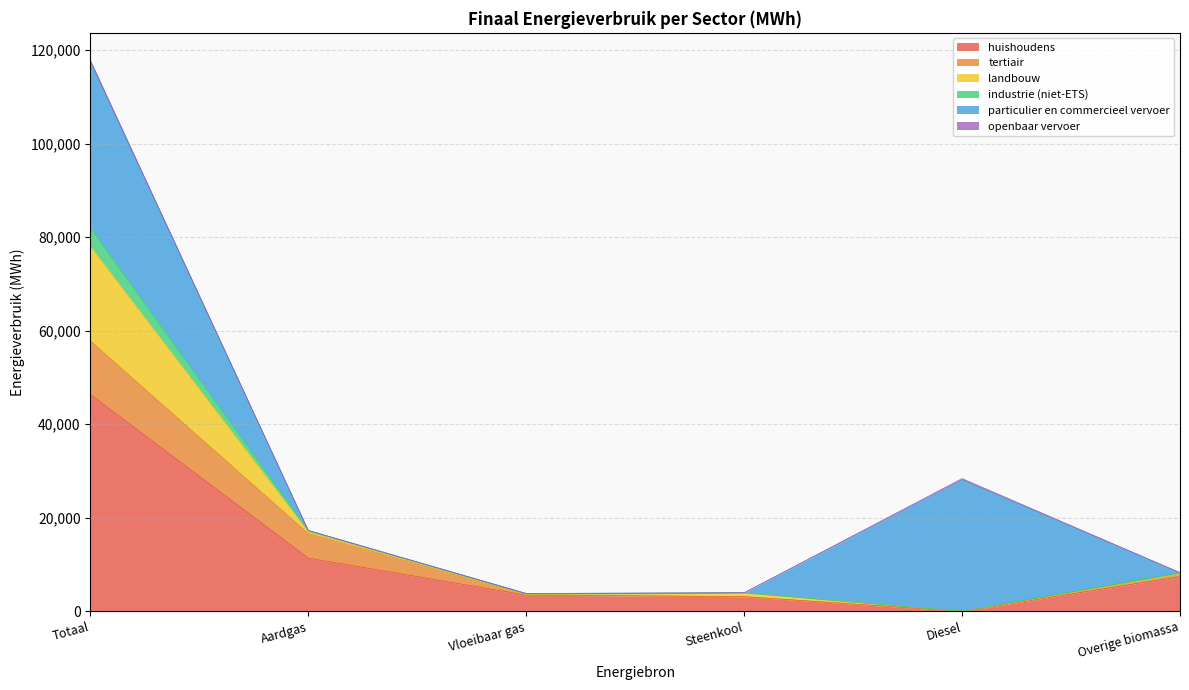

The huishoudens series shows 65837.3 at Totaal. True or false?

False